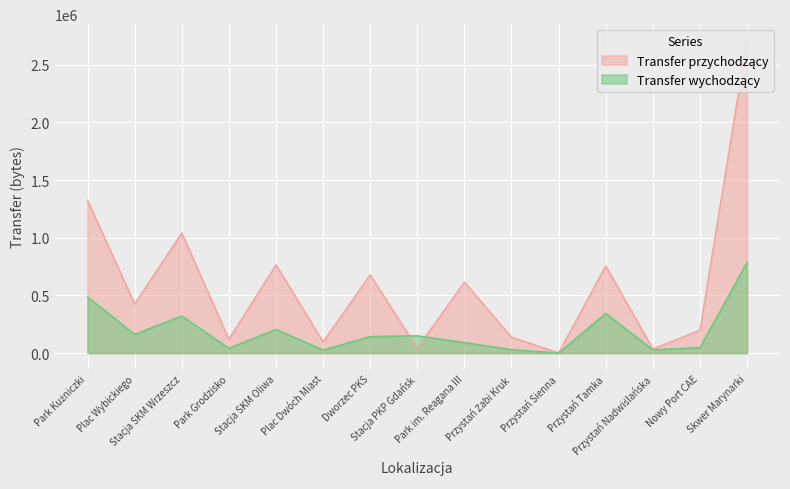

Which has a higher value, Stacja SKM Wrzeszcz or Przystań Tamka?

Stacja SKM Wrzeszcz